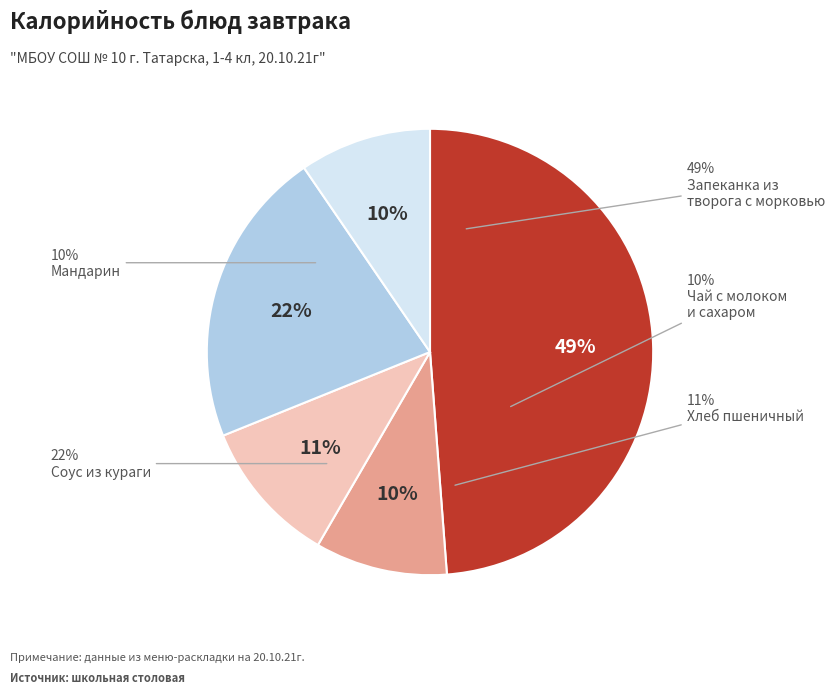

To the nearest percent, what portion does Соус из кураги represent?

22%